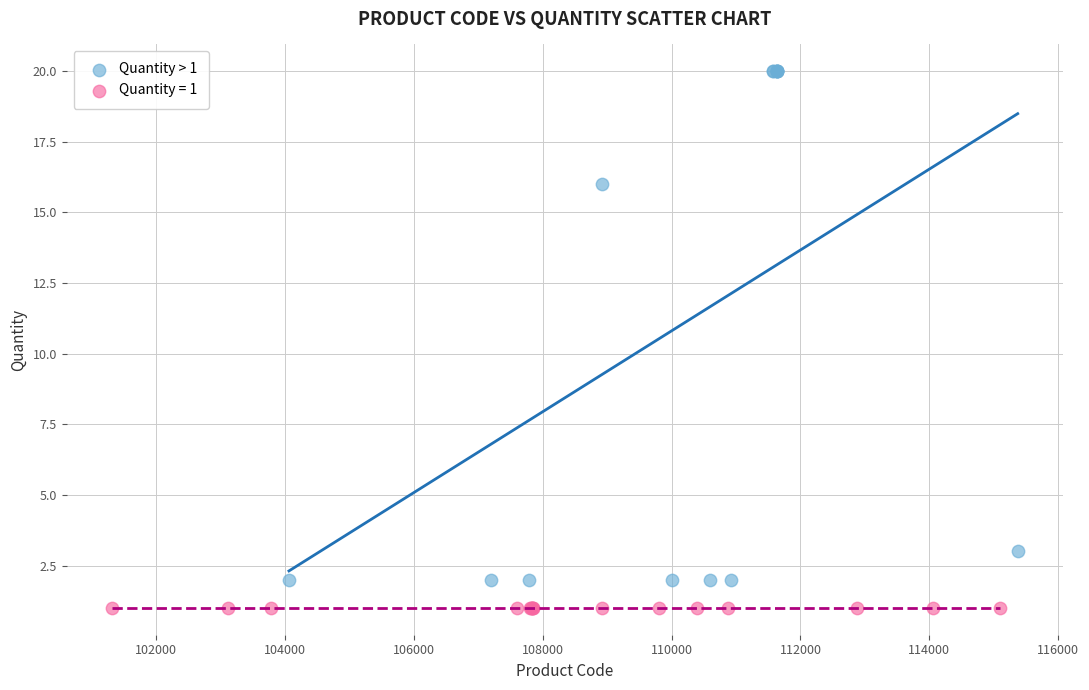

Which series contains the lowest Y value?

Quantity = 1